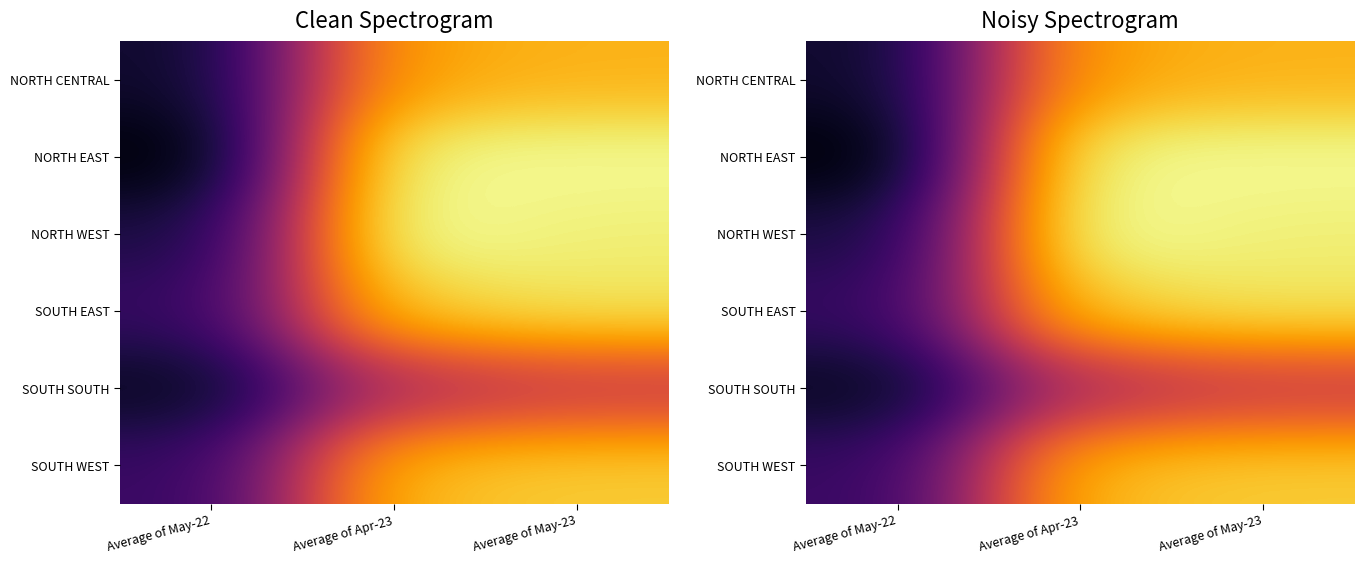

Is the value of NORTH WEST at Average of May-23 greater than the value of NORTH EAST at Average of May-22?

Yes